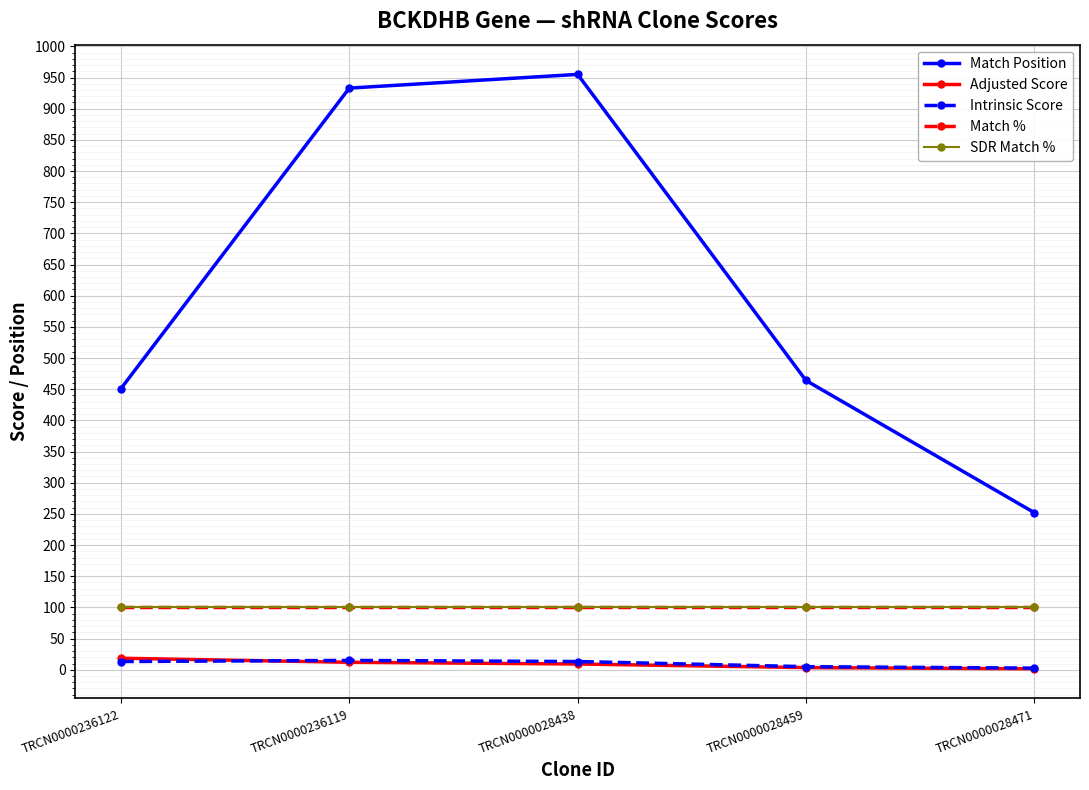

What is the minimum value shown in the chart?

1.6